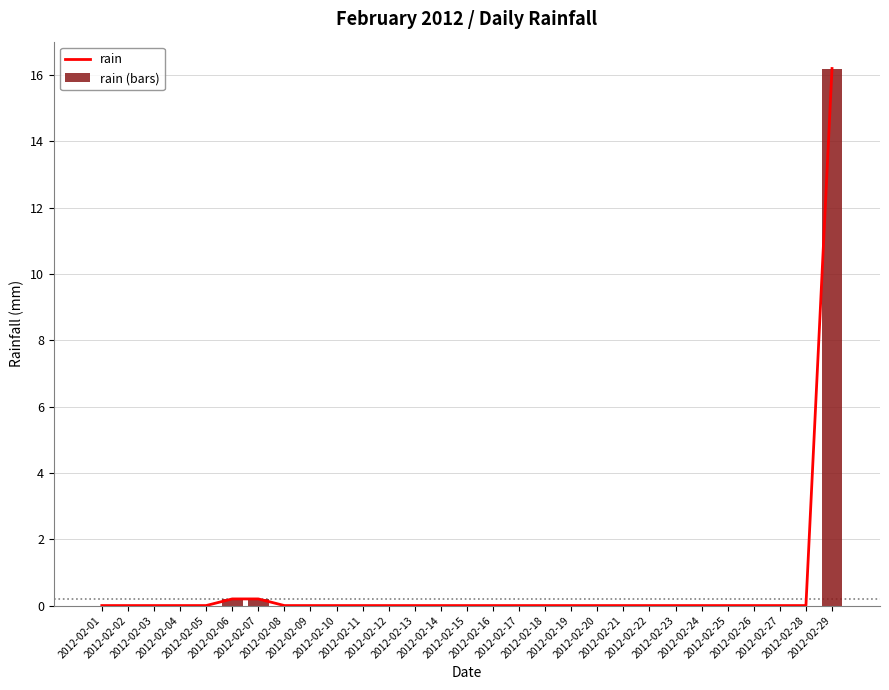

List the labels in order of rain (bars) value, largest first.

2012-02-29, 2012-02-06, 2012-02-07, 2012-02-01, 2012-02-02, 2012-02-03, 2012-02-04, 2012-02-05, 2012-02-08, 2012-02-09, 2012-02-10, 2012-02-11, 2012-02-12, 2012-02-13, 2012-02-14, 2012-02-15, 2012-02-16, 2012-02-17, 2012-02-18, 2012-02-19, 2012-02-20, 2012-02-21, 2012-02-22, 2012-02-23, 2012-02-24, 2012-02-25, 2012-02-26, 2012-02-27, 2012-02-28